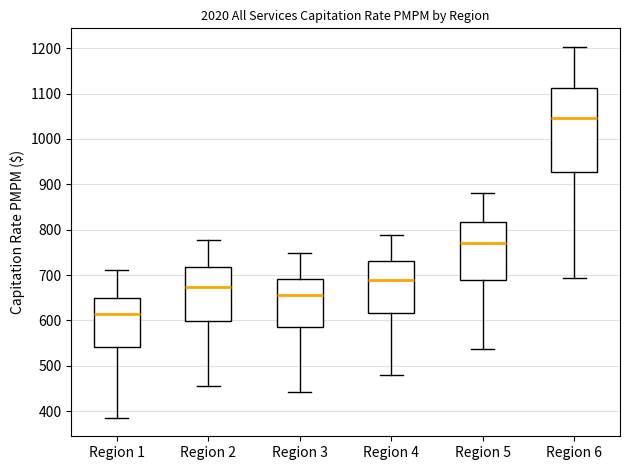

Reading left to right, transcribe this box plot: for each box, give where its median line is, the range the box spans, and where its two whiskers end, as read against the y-axis. The values are not printed on the chart, so give them approximately, as read against the axis.

Region 1: median 610, box 540 to 650, whiskers 390 to 710
Region 2: median 670, box 600 to 720, whiskers 460 to 780
Region 3: median 660, box 590 to 690, whiskers 440 to 750
Region 4: median 690, box 620 to 730, whiskers 480 to 790
Region 5: median 770, box 690 to 820, whiskers 540 to 880
Region 6: median 1050, box 930 to 1110, whiskers 690 to 1200